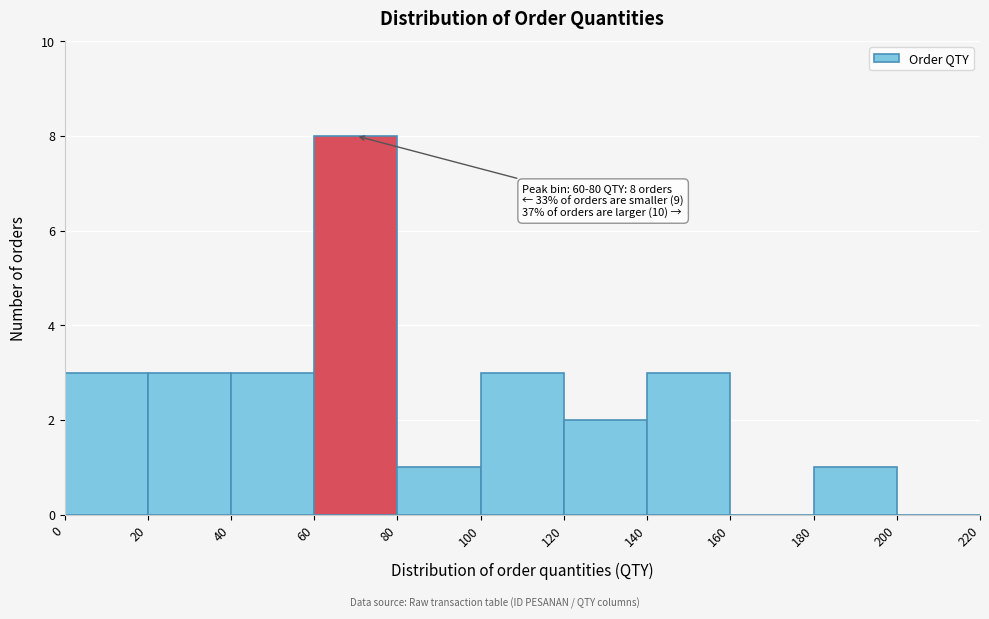

Which range on the x-axis has the tallest bar?

60 to 80